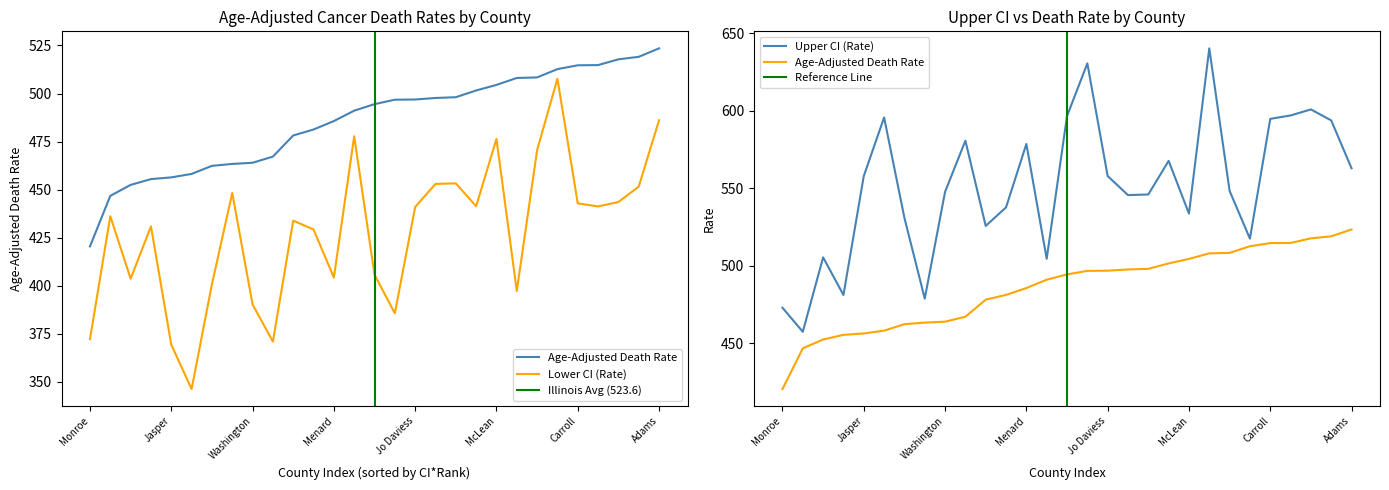

Rank the categories by Lower CI (Rate) value from highest to lowest.

Cook, Adams, Lake, McLean, Kendall, Jackson, Coles, Perry, Kane, Bond, Carroll, Shelby, Piatt, Jo Daviess, DuPage, Boone, Champaign, Effingham, Cumberland, Menard, Clinton, Hancock, Edwards, Washington, Putnam, Monroe, Henderson, Jasper, Pope